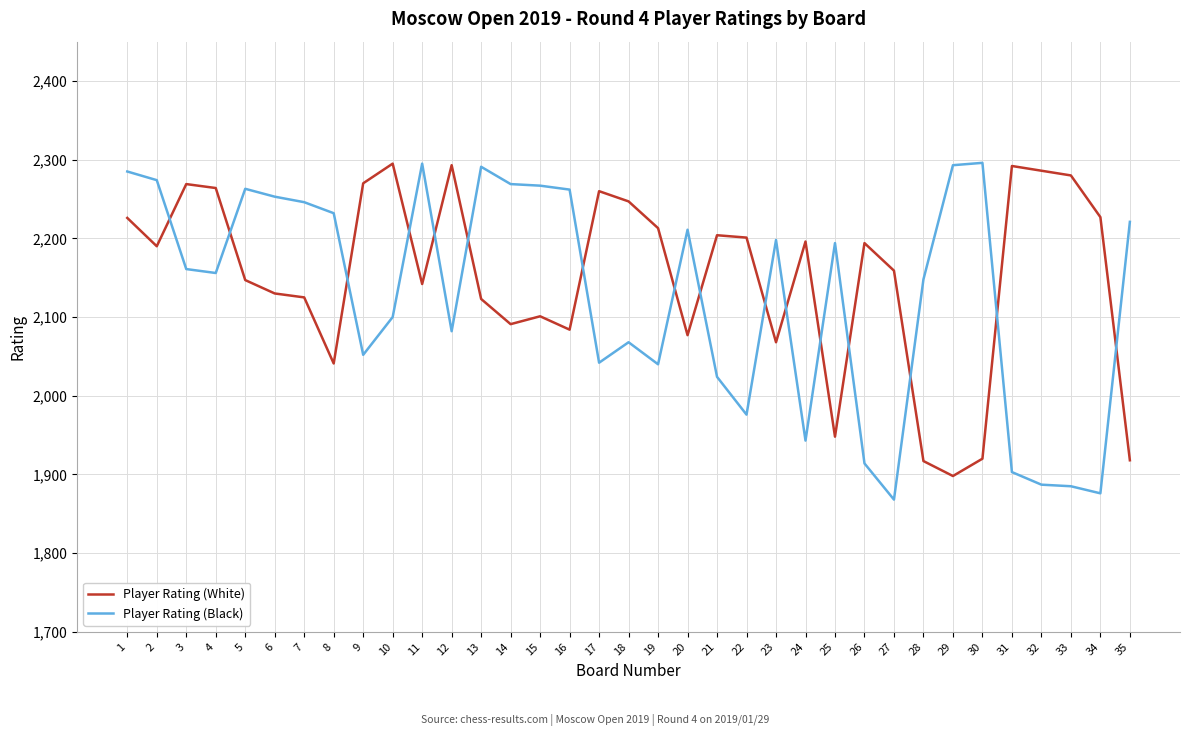

The value of Player Rating (Black) at 16 is 2262. True or false?

True